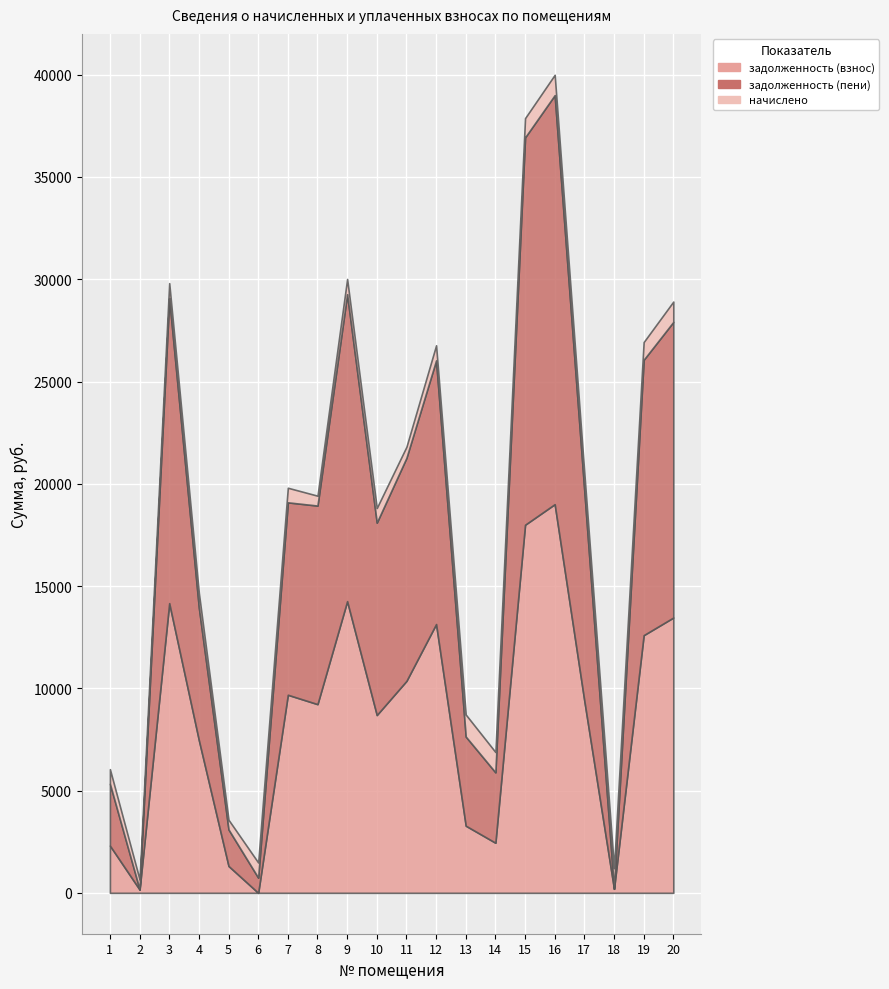

At which label does задолженность (пени) reach its minimum?

18